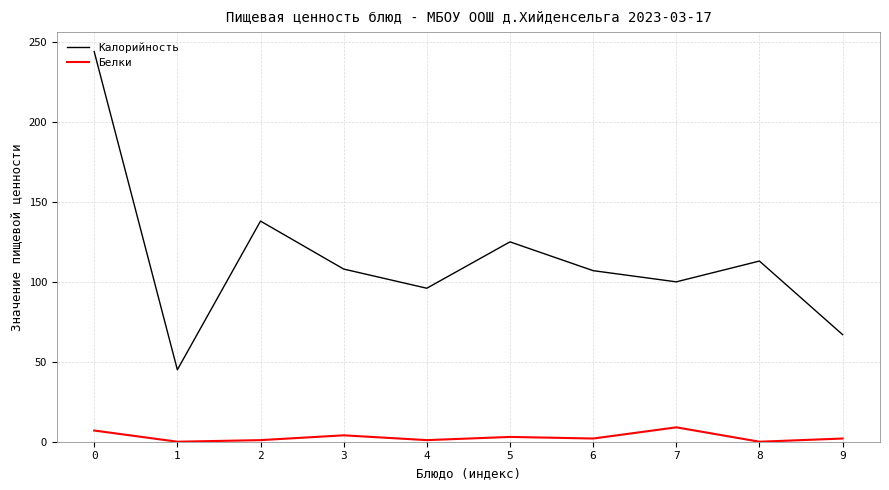

Which series has the widest spread of values?

Калорийность